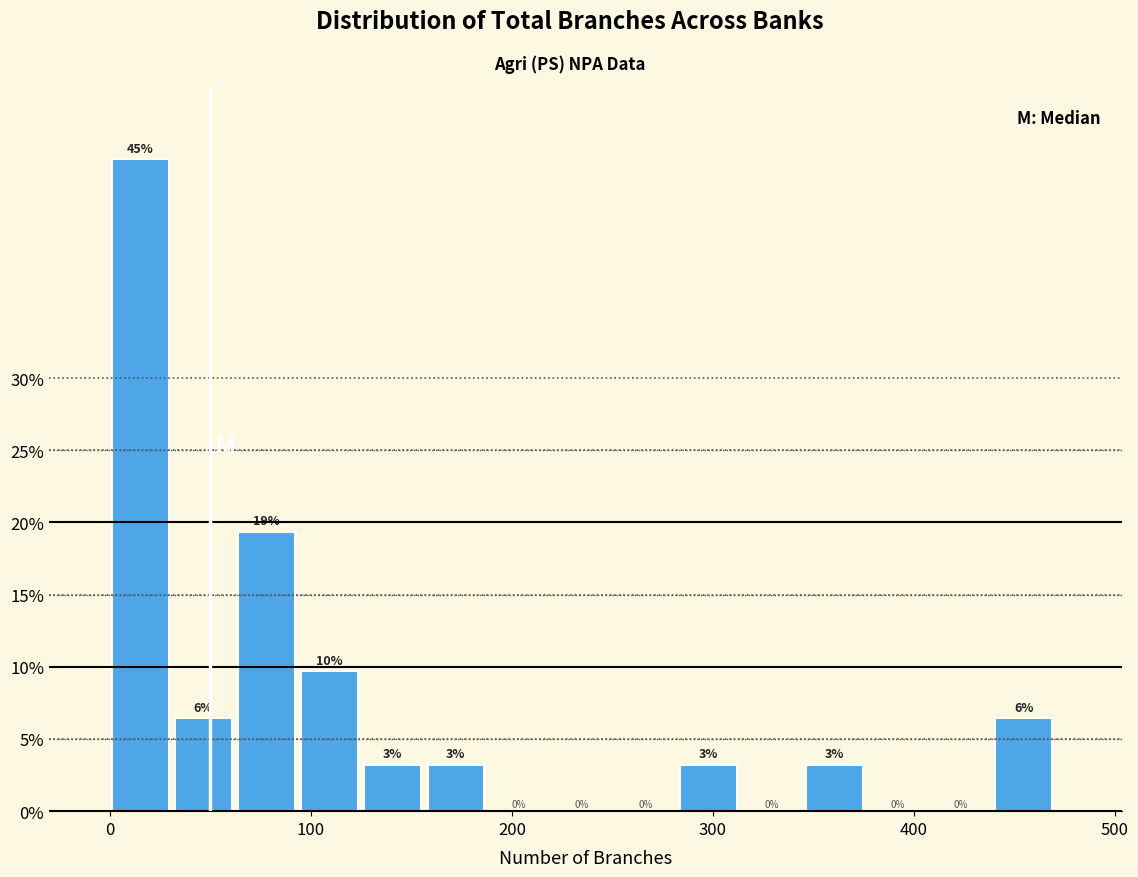

Around what value on the x-axis is the tallest bar? Give the approximate position of its centre, as read against the axis.

20